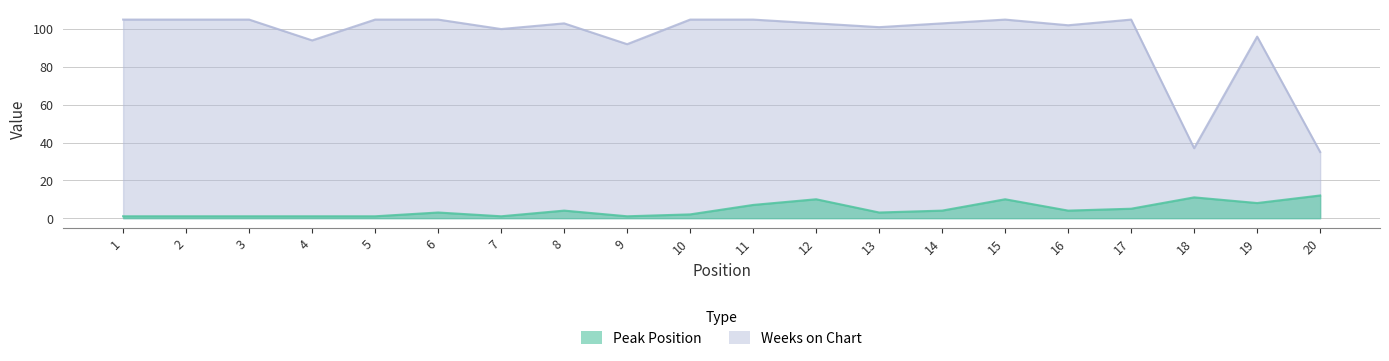

Reading left to right, transcribe all the data shown in this chart.

Peak Position: 1=1	2=1	3=1	4=1	5=1	6=3	7=1	8=4	9=1	10=2	11=7	12=10	13=3	14=4	15=10	16=4	17=5	18=11	19=8	20=12
Weeks on Chart: 1=105	2=105	3=105	4=94	5=105	6=105	7=100	8=103	9=92	10=105	11=105	12=103	13=101	14=103	15=105	16=102	17=105	18=37	19=96	20=35